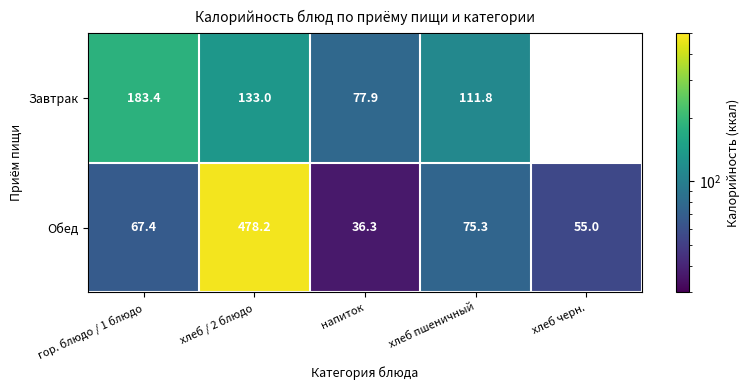

How many values in the Обед series exceed 67?

3